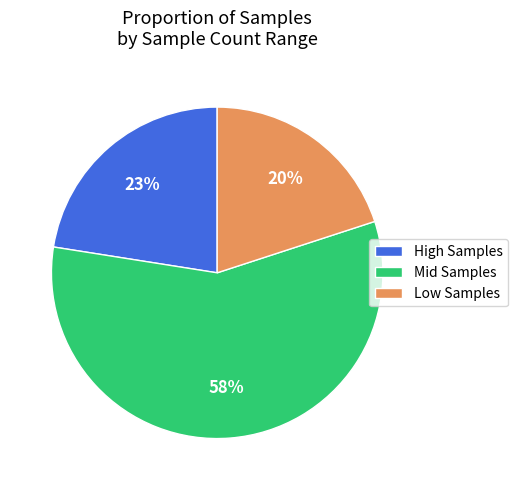

Do Mid Samples and Low Samples together represent more than half of the pie?

Yes